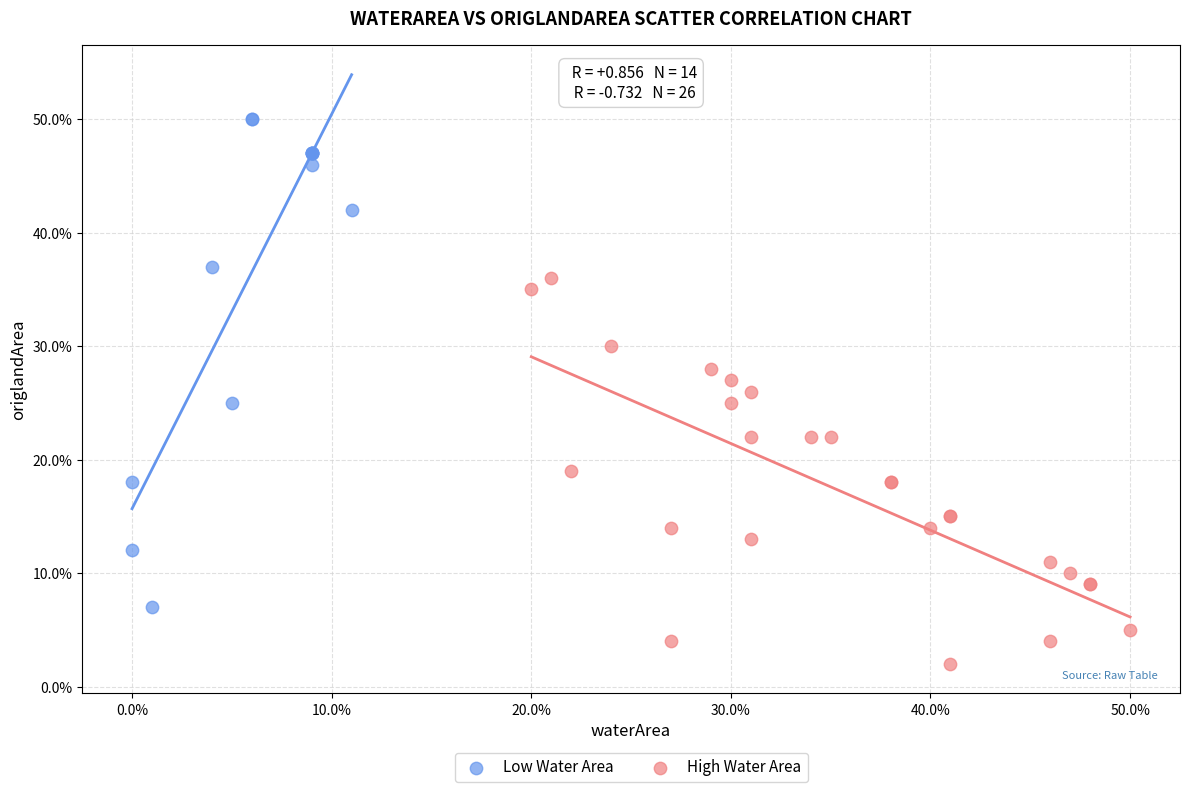

Which series contains the highest Y value?

Low Water Area